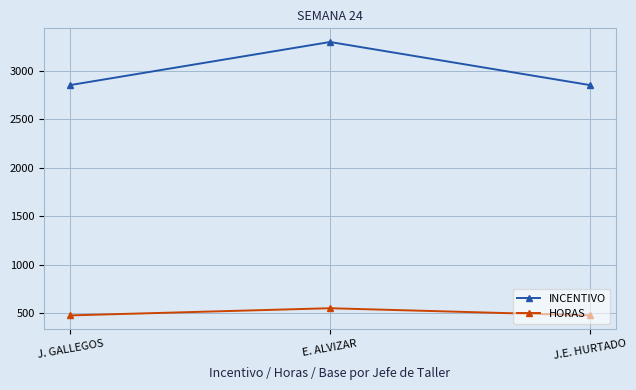

What is the difference between the INCENTIVO values at J.E. HURTADO and E. ALVIZAR?

444.7